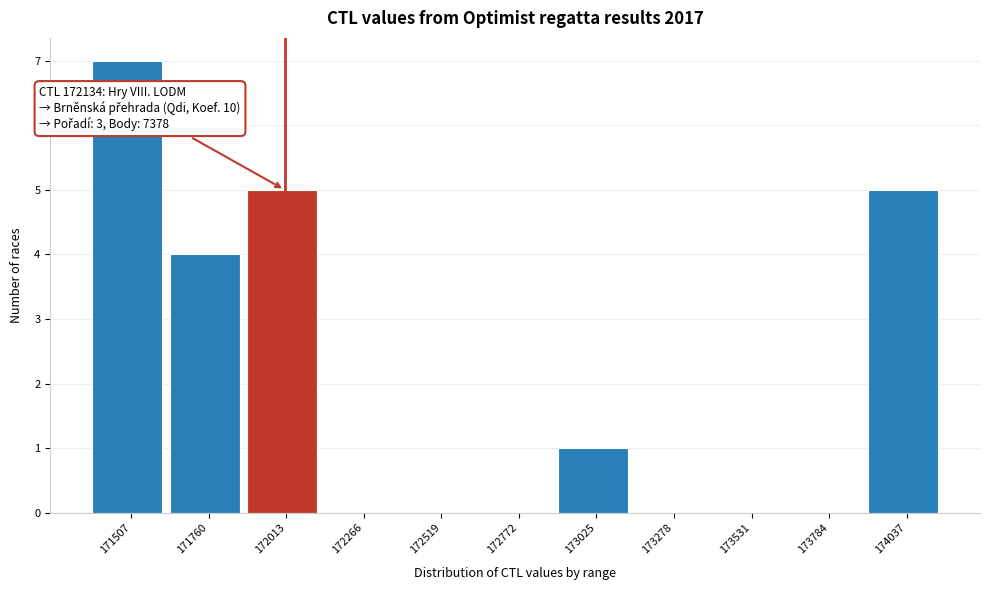

Reading left to right, list all the values displayed in this chart.

171507=7	171760=4	172013=5	172266=0	172519=0	172772=0	173025=1	173278=0	173531=0	173784=0	174037=5